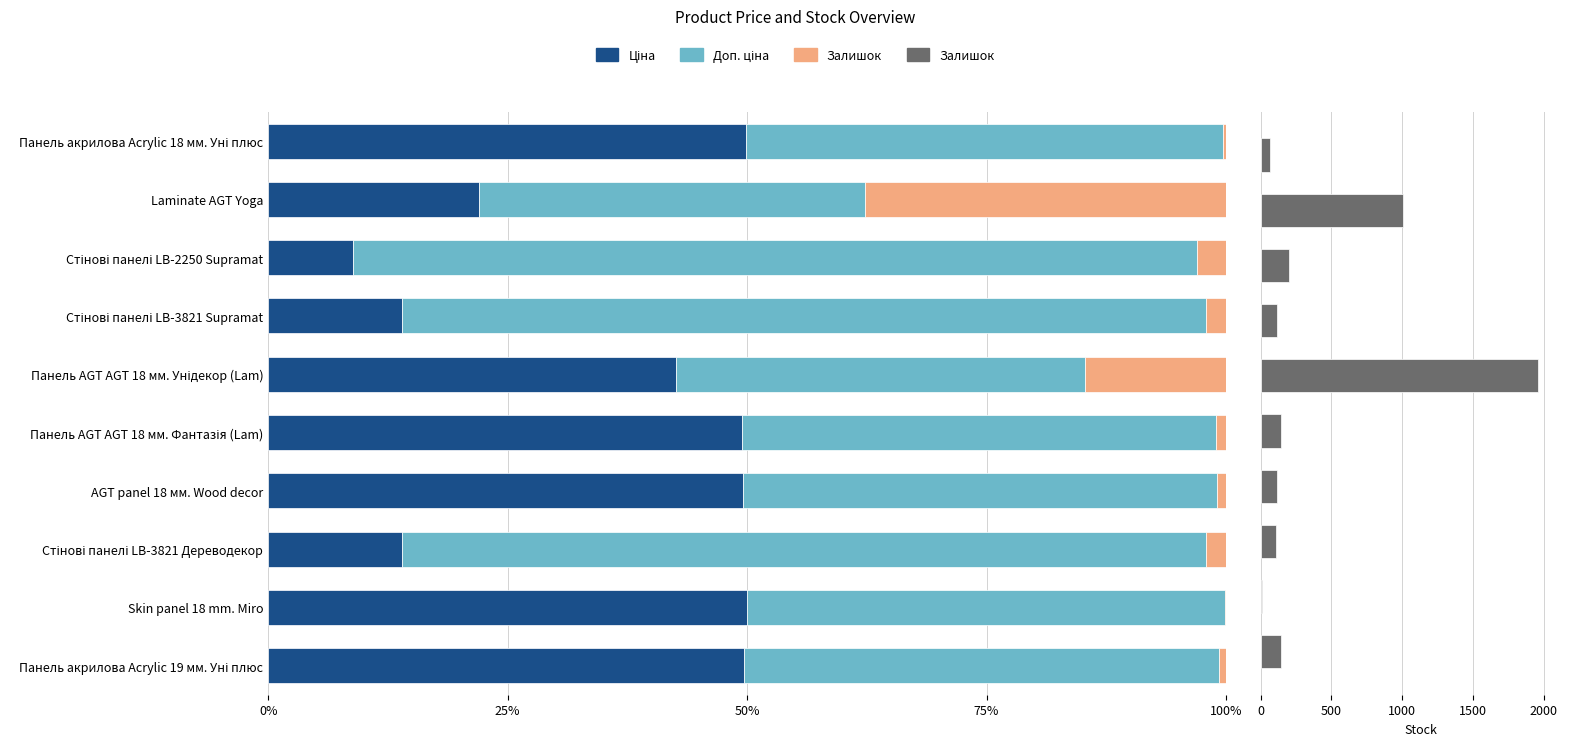

Where is Ціна nearest to the value 29?

Laminate AGT Yoga